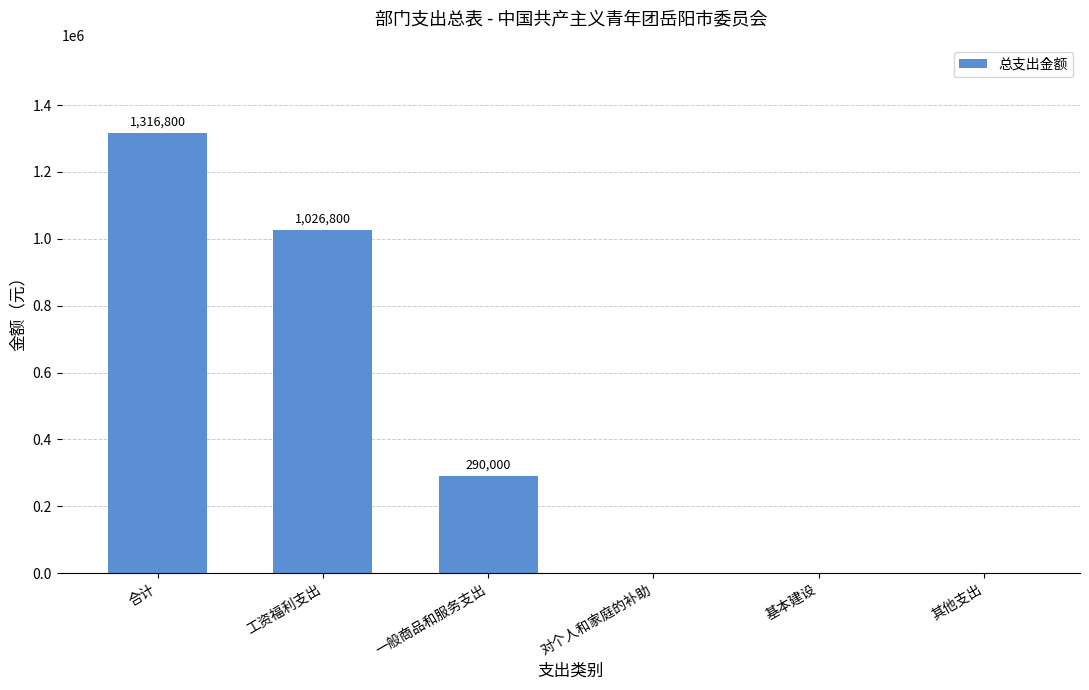

Reading left to right, list all the values displayed in this chart.

1316800	1026800	290000	0	0	0